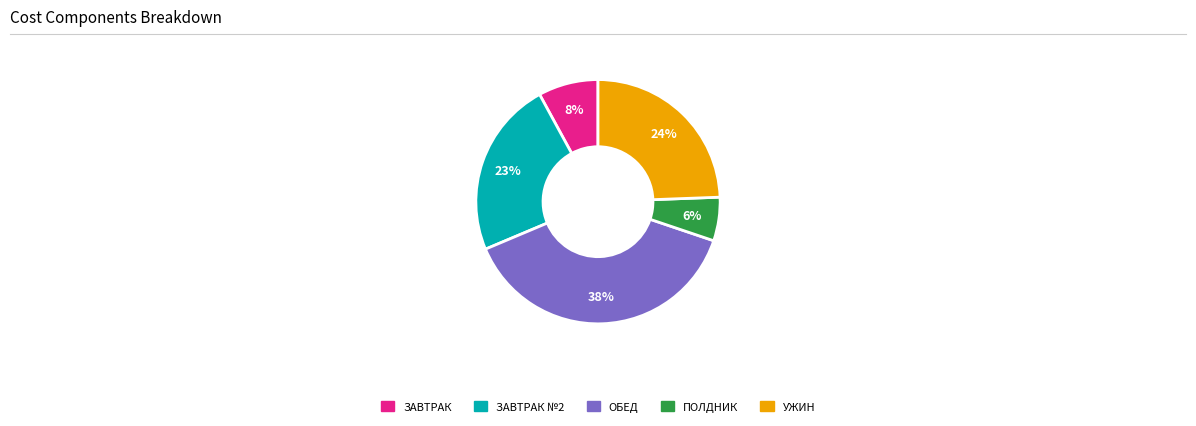

Rank the categories by value from lowest to highest.

ПОЛДНИК, ЗАВТРАК, ЗАВТРАК №2, УЖИН, ОБЕД